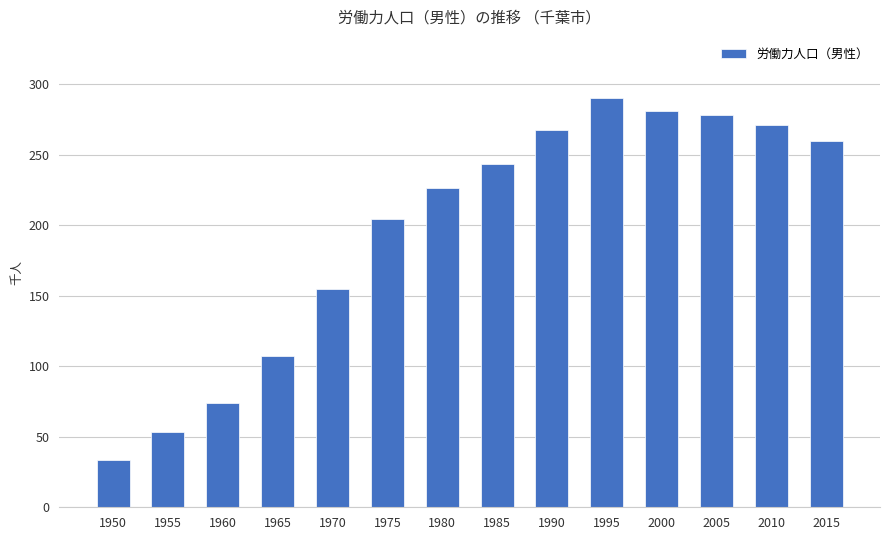

The value at 1995 is 289.9. True or false?

True